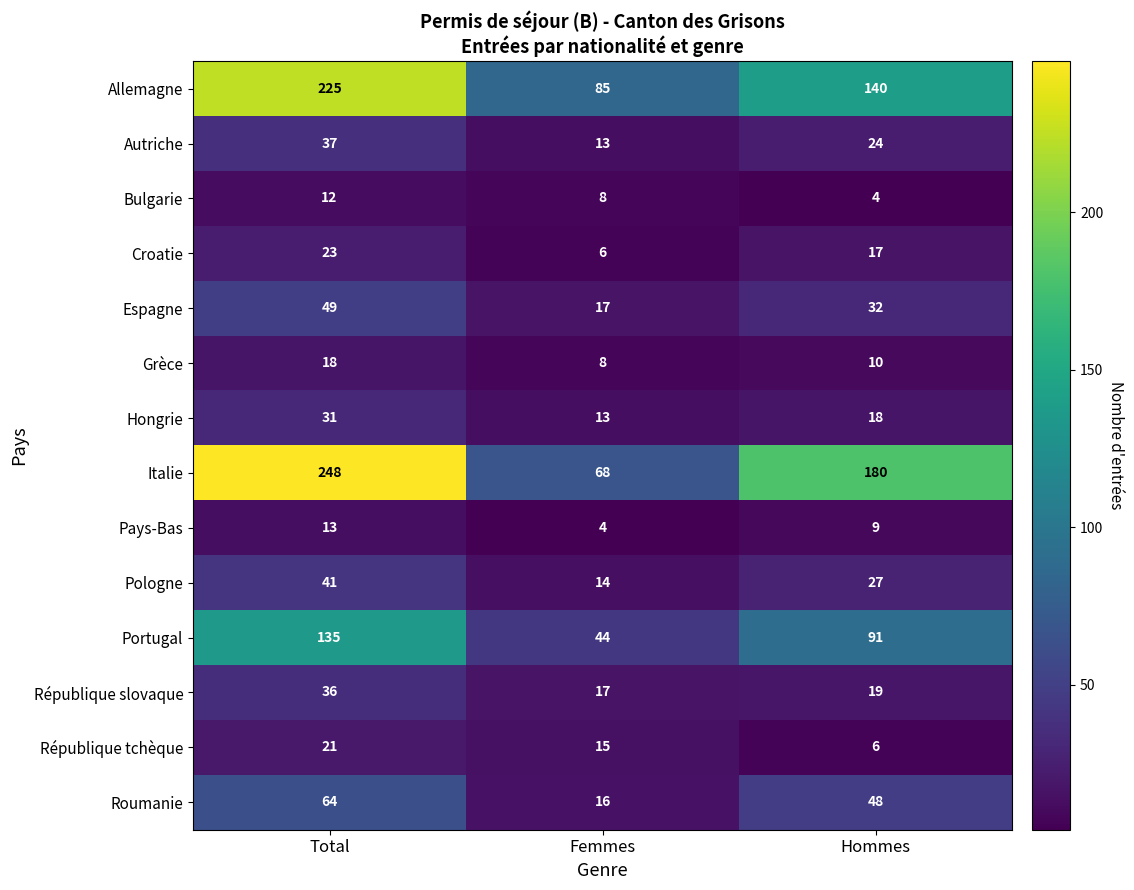

What is the maximum value shown in the chart?

248